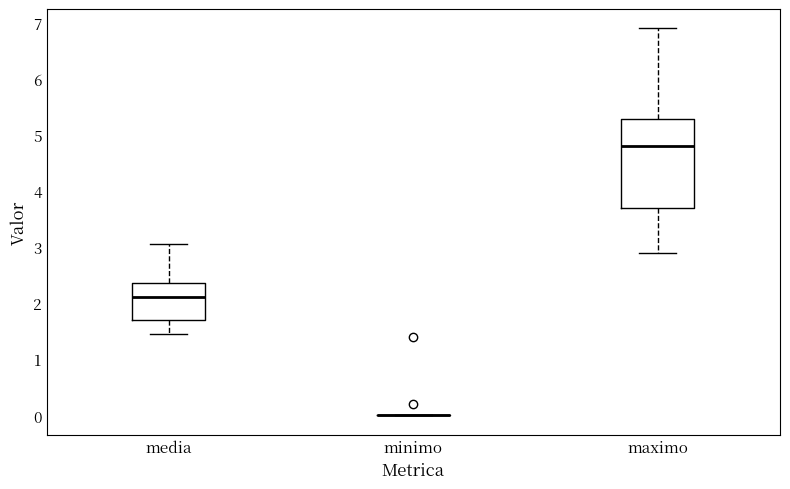

Reading left to right, transcribe this box plot: for each box, give where its median line is, the range the box spans, and where its two whiskers end, as read against the y-axis. The values are not printed on the chart, so give them approximately, as read against the axis.

media: median 2.1, box 1.7 to 2.4, whiskers 1.4 to 3.1
minimo: box collapsed to a line at 0.0, whiskers 0.0 to 0.0
maximo: median 4.8, box 3.7 to 5.3, whiskers 2.9 to 6.9